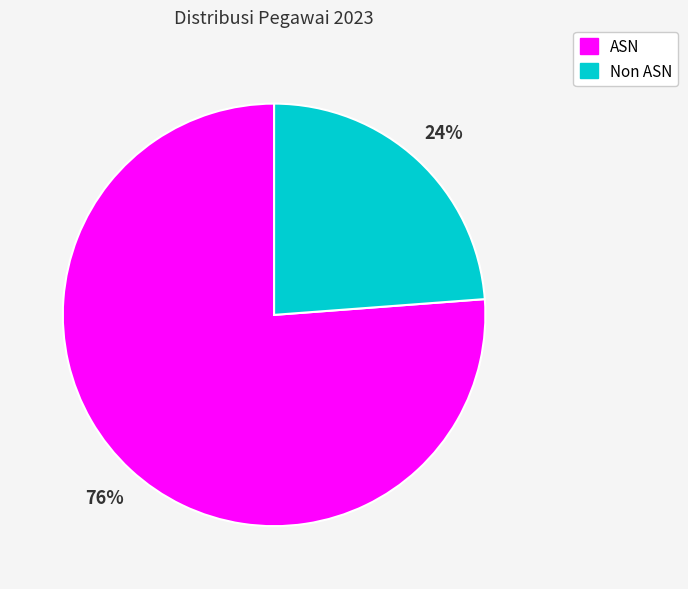

Is there any slice that represents more than half of the pie?

Yes